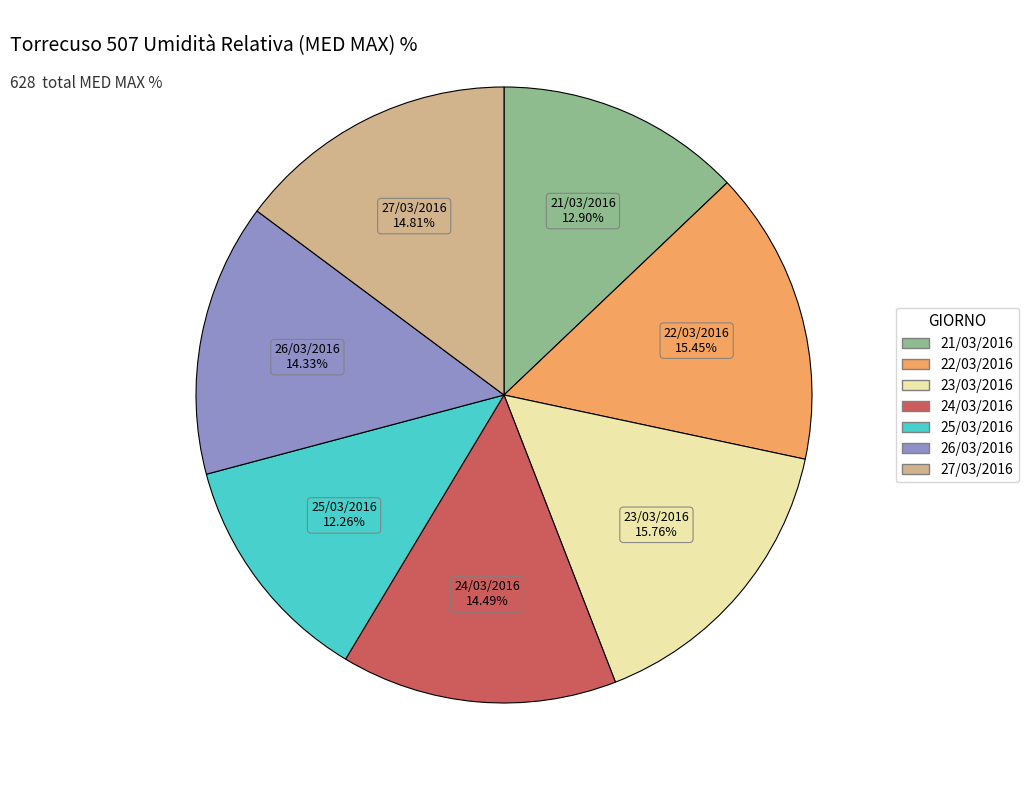

Which category has the smallest portion of the pie?

25/03/2016